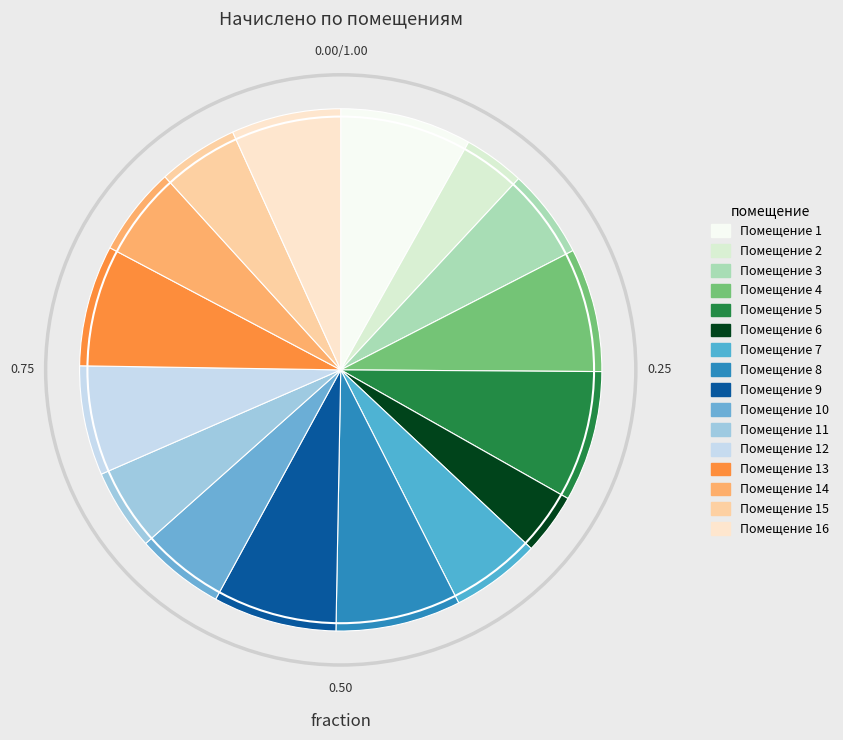

How many segments does this pie chart have?

16